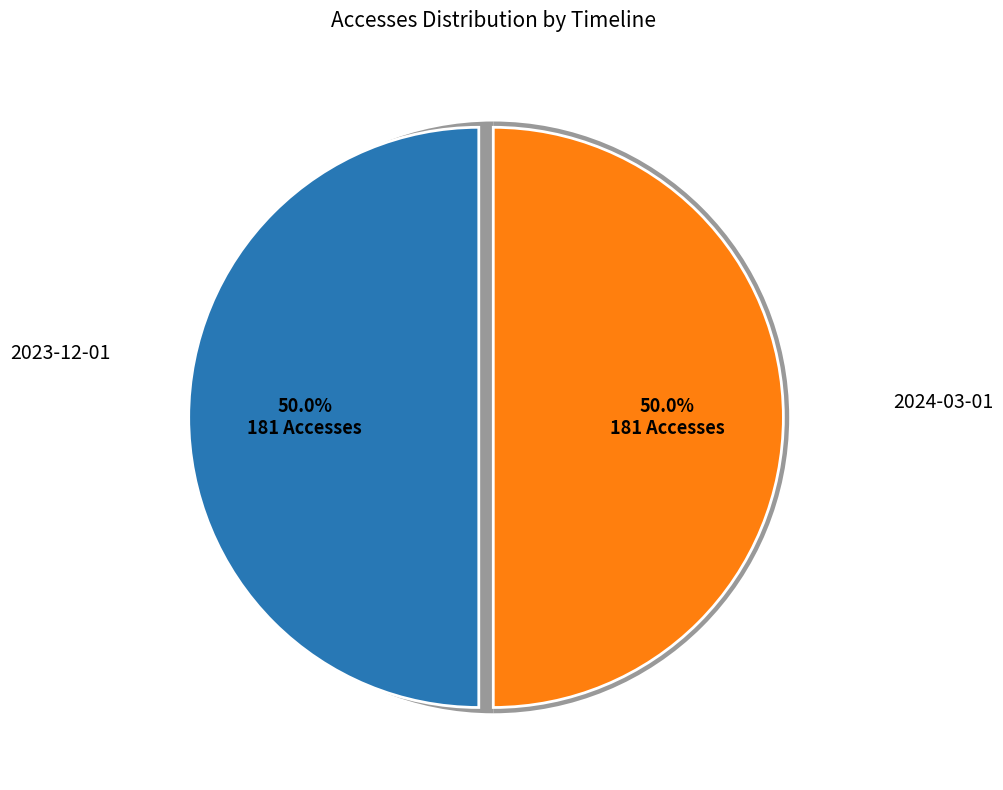

Which category has the biggest portion of the pie?

2023-12-01